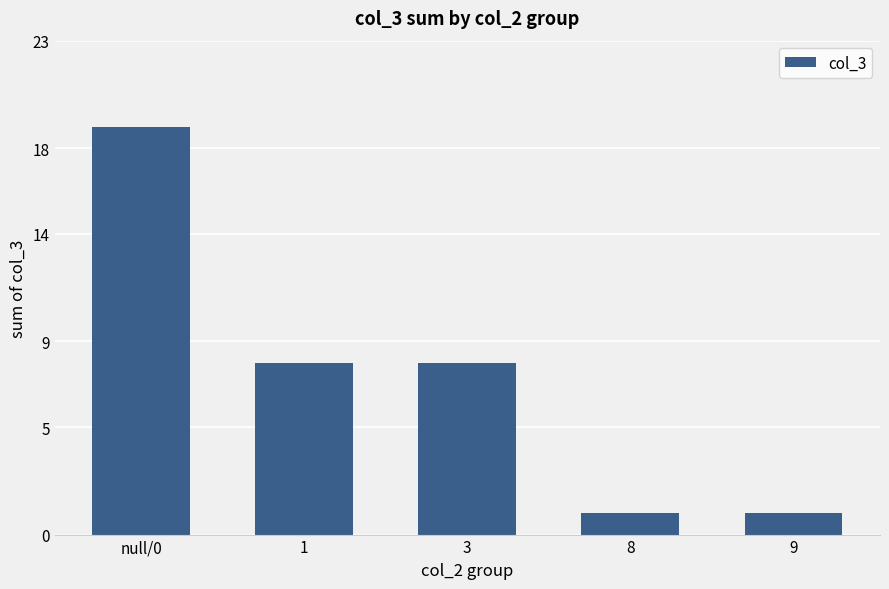

What is the minimum value shown in the chart?

1